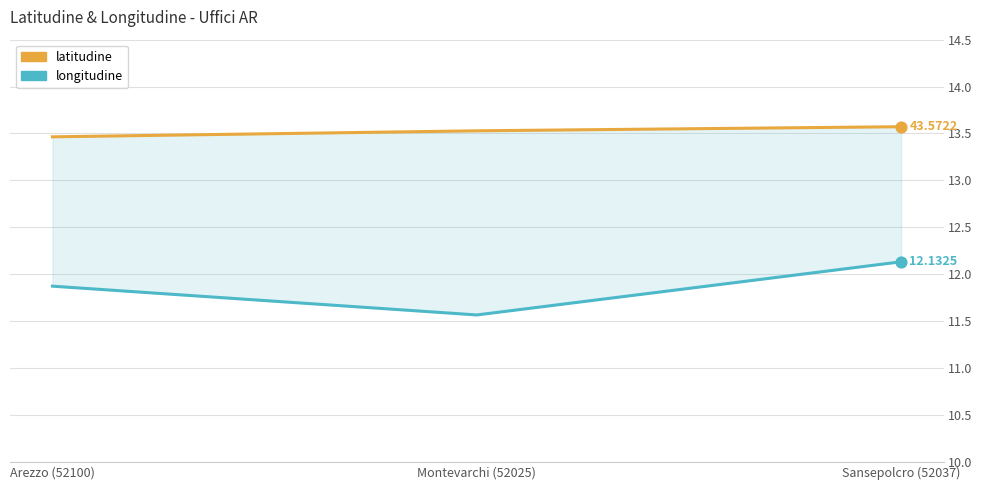

What are all the series names shown in the legend?

latitudine, longitudine